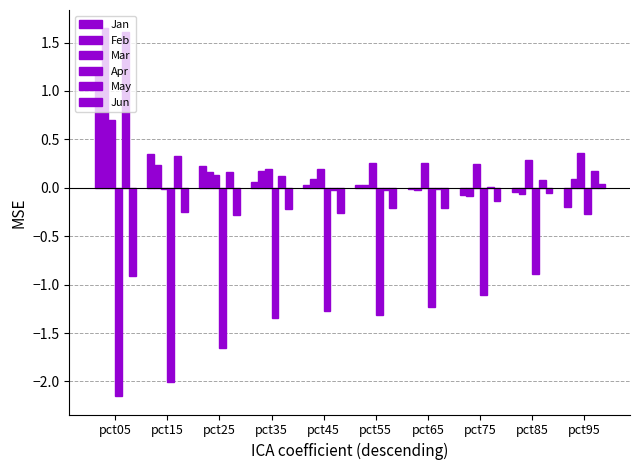

What is the difference between the maximum and minimum values in the Apr series?

1.9